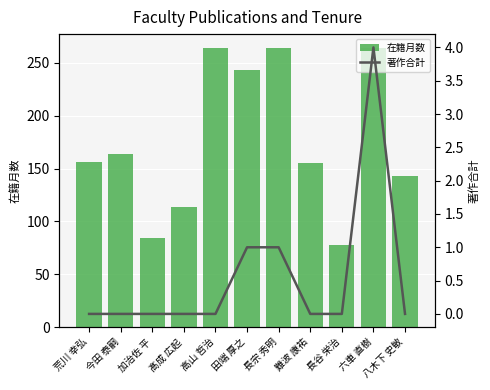

The 在籍月数 series shows 69 at 高山 哲治. True or false?

False